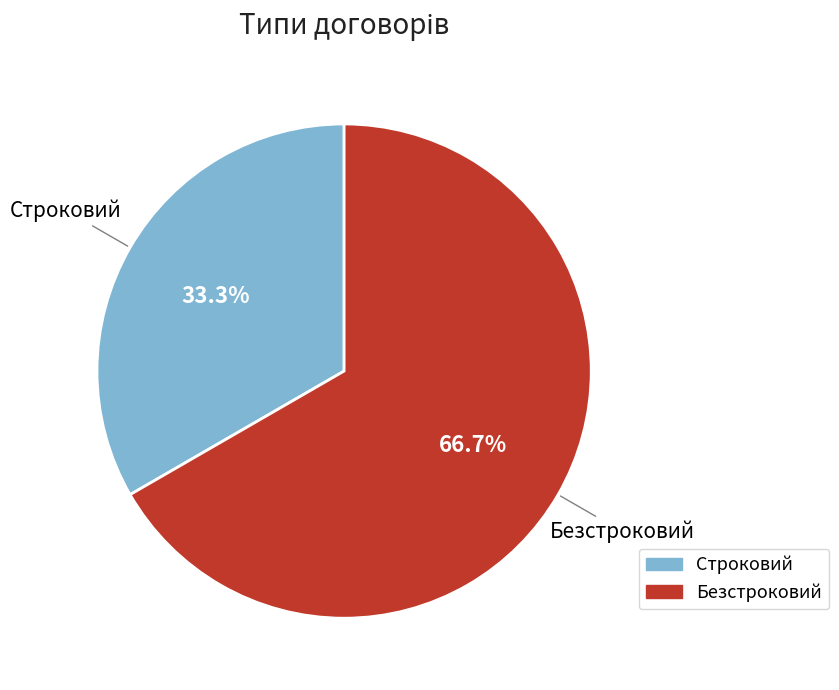

True or false: Строковий accounts for 33% of the total.

True